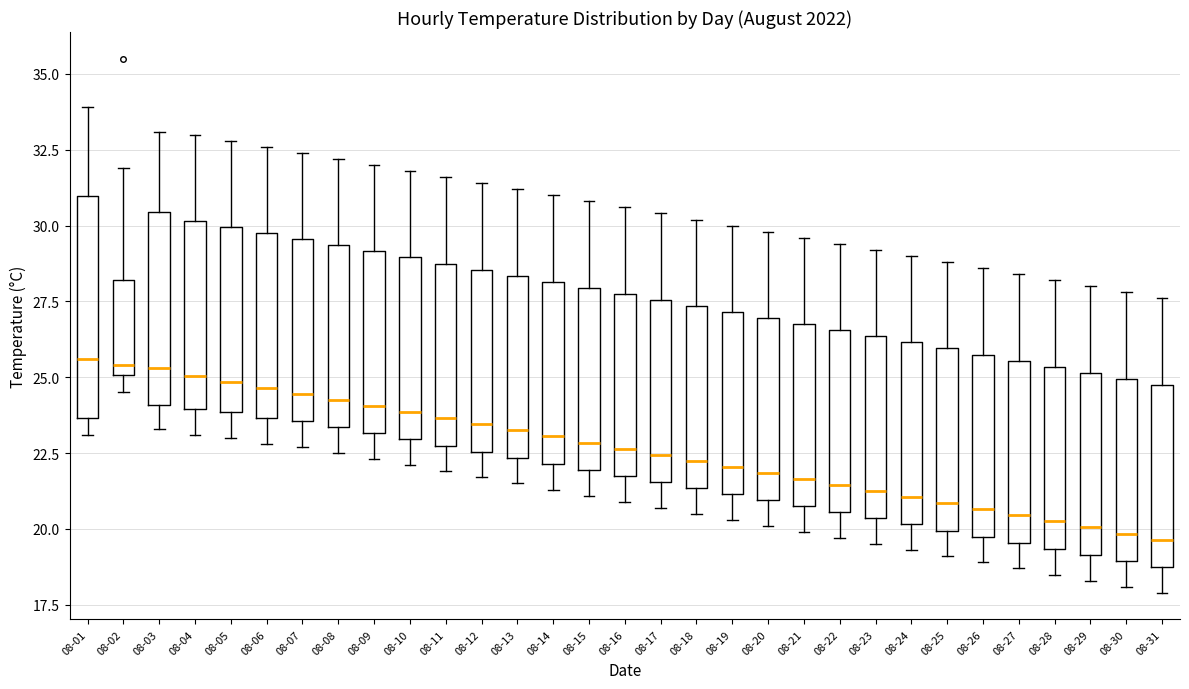

Comparing the boxes themselves (not the whiskers), which one is the tallest?

08-01